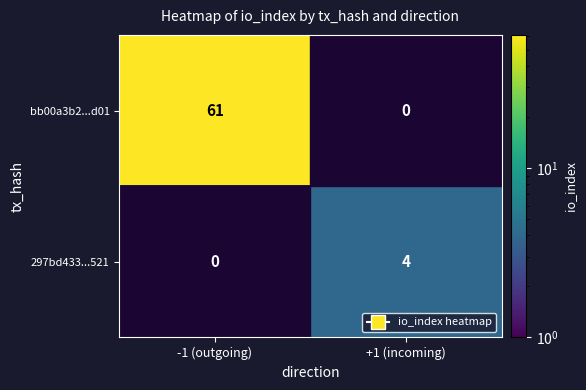

What is the sum of the bb00a3b2...d01 values at -1 (outgoing) and +1 (incoming)?

61